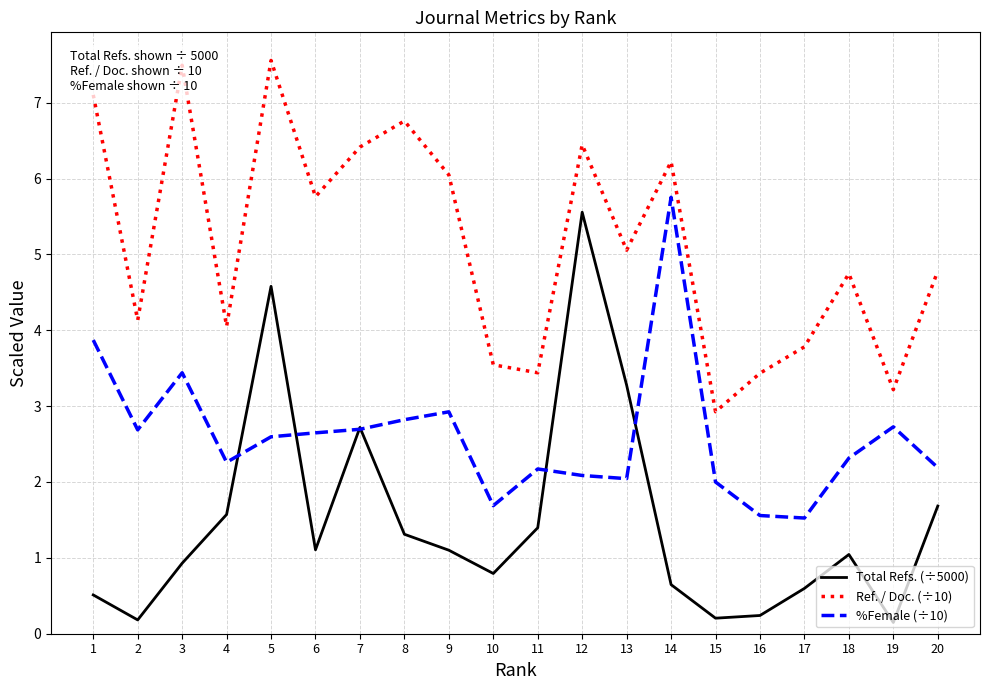

True or false: Ref. / Doc. (÷10) has more than 2 interior local peaks.

True